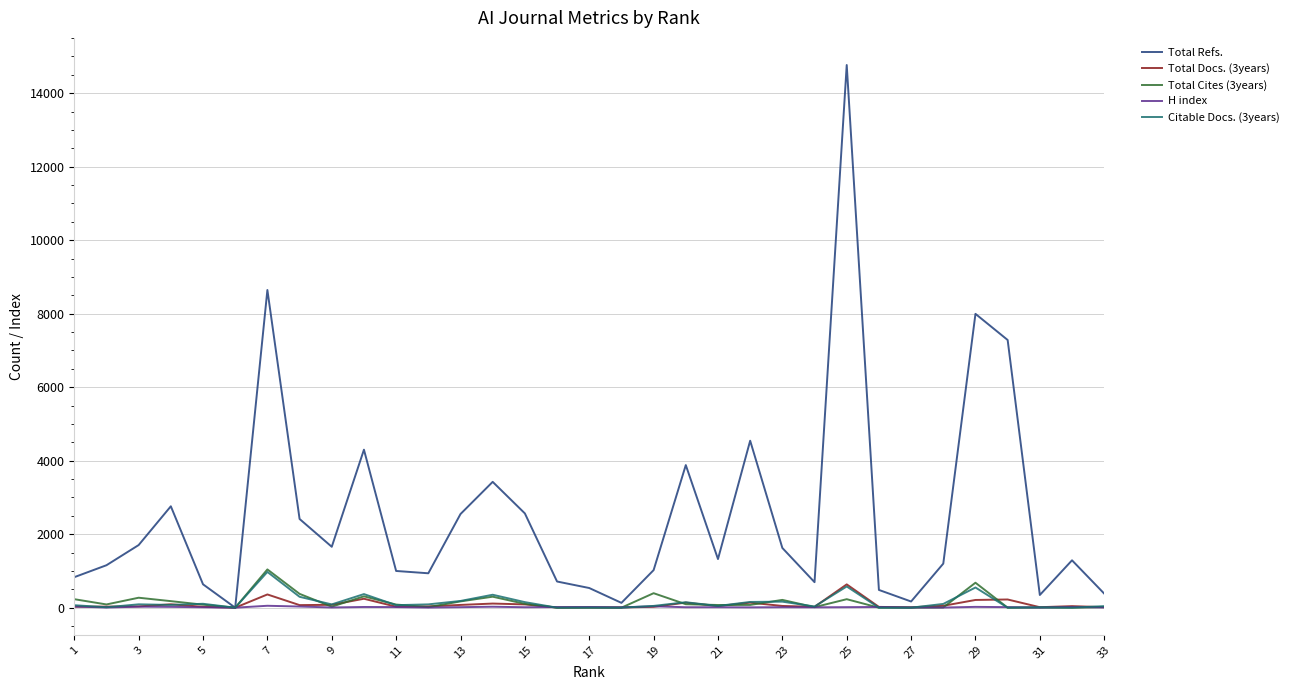

How many values in the Total Docs. (3years) series are below 42?

16